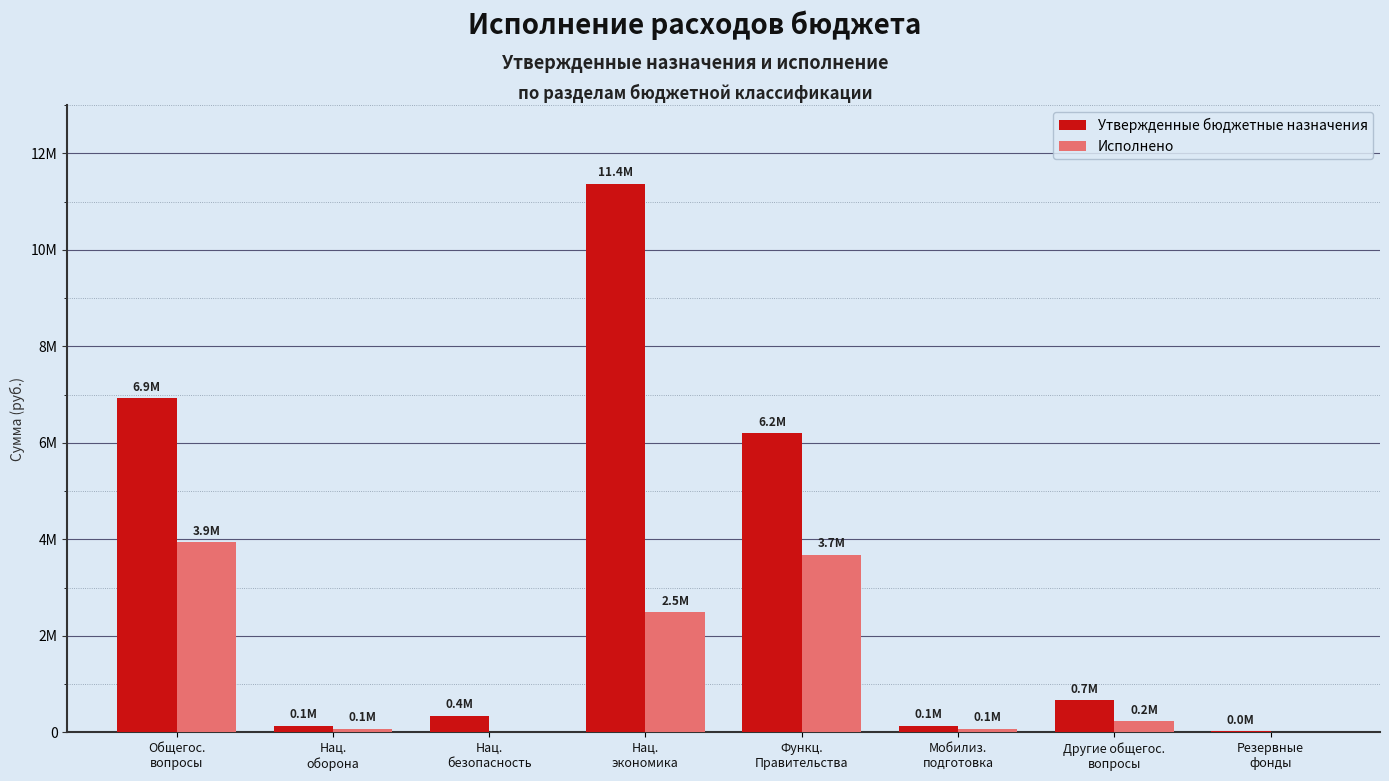

Reading left to right, what are all the values shown in this chart?

Утвержденные бюджетные назначения: Общегос.
вопросы=6930400.0	Нац.
оборона=140300.0	Нац.
безопасность=350420.0	Нац.
экономика=11373501.0	Функц.
Правительства=6205900.0	Мобилиз.
подготовка=140300.0	Другие общегос.
вопросы=664200.0	Резервные
фонды=20000.0
Исполнено: Общегос.
вопросы=3943416.2	Нац.
оборона=78228.7	Нац.
безопасность=0.0	Нац.
экономика=2488712.5	Функц.
Правительства=3685884.5	Мобилиз.
подготовка=78228.7	Другие общегос.
вопросы=227231.6	Резервные
фонды=0.0